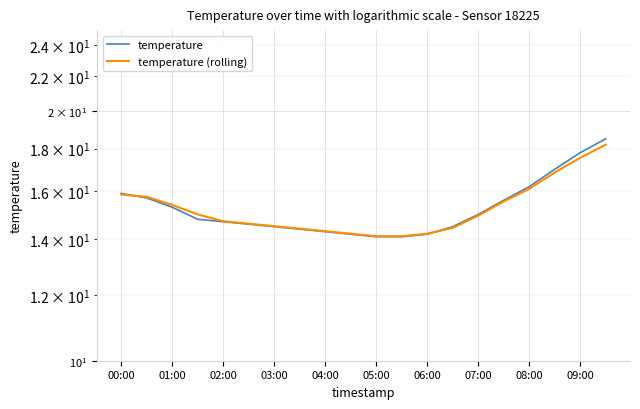

What position from the left is 09:00?

10